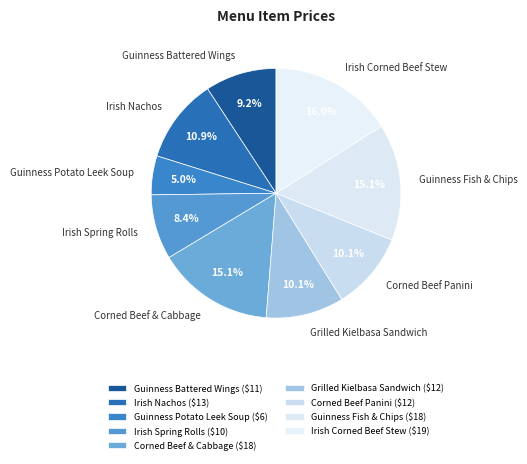

Approximately how many times larger is the value at Guinness Potato Leek Soup compared to Guinness Battered Wings?

0.5